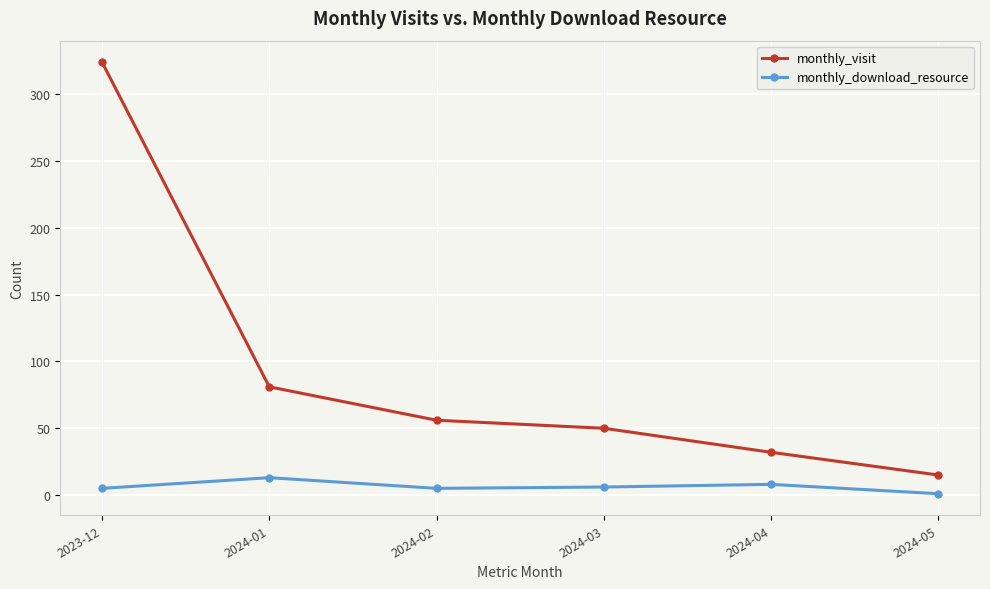

What is the difference between the monthly_visit values at 2024-03 and 2023-12?

274